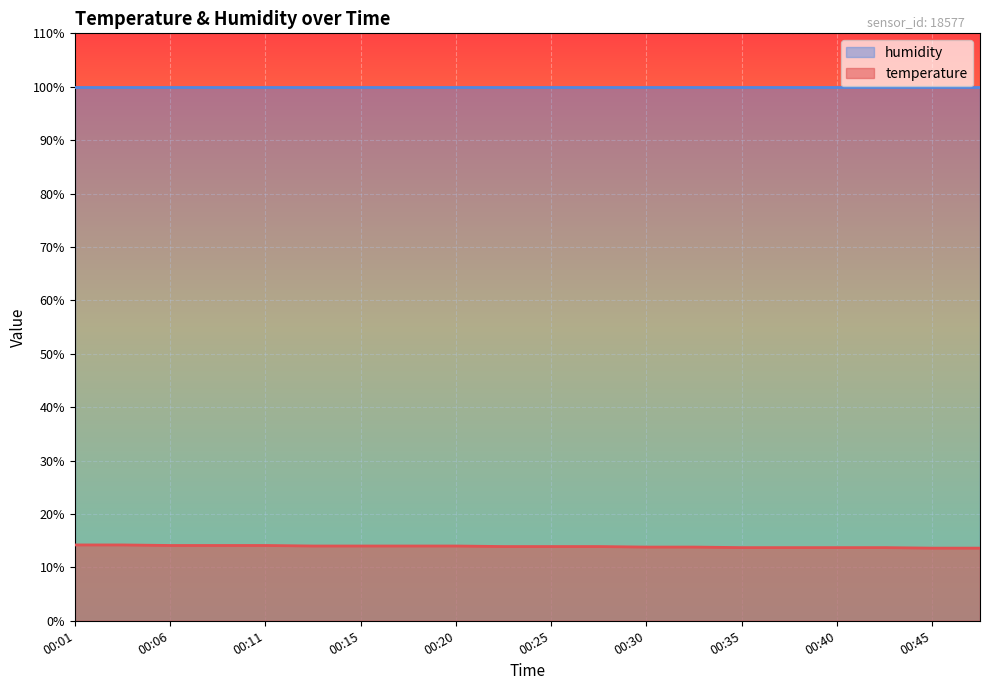

Reading left to right, what are all the values shown in this chart?

00:01=14.2	00:03=14.2	00:06=14.1	00:08=14.1	00:11=14.1	00:13=14.0	00:15=14.0	00:18=14.0	00:20=14.0	00:23=13.9	00:25=13.9	00:28=13.9	00:30=13.8	00:33=13.8	00:35=13.7	00:38=13.7	00:40=13.7	00:42=13.7	00:45=13.6	00:47=13.6